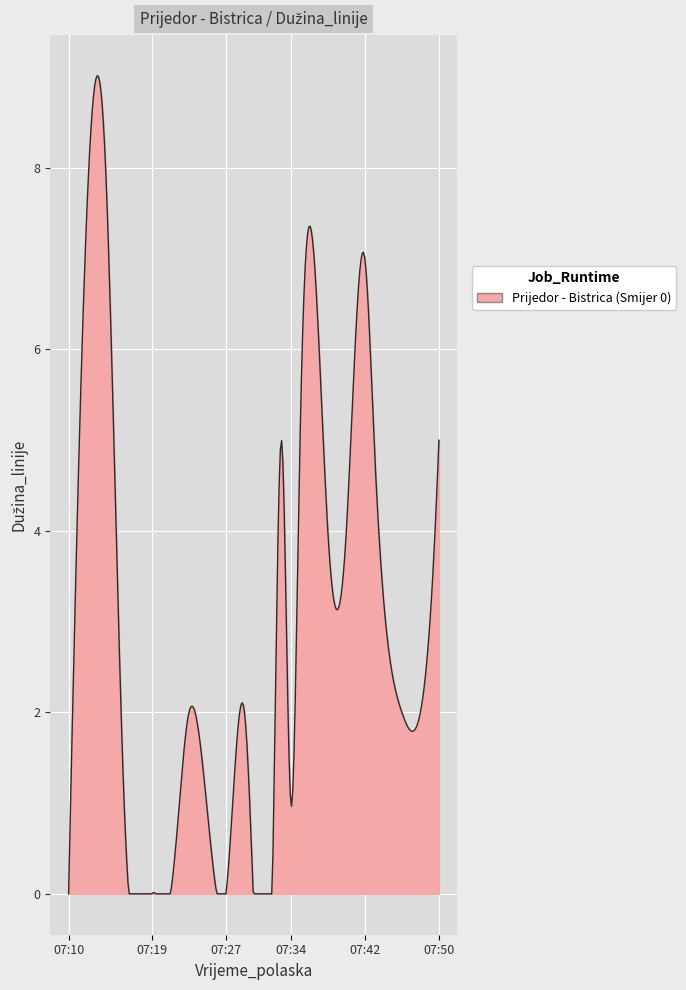

What is the difference between the maximum and minimum values?

9.0